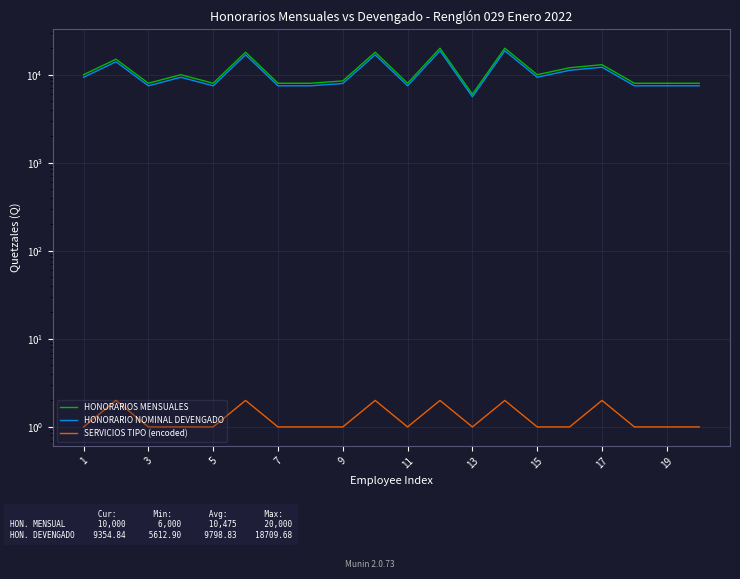

What are all the series names shown in the legend?

HONORARIOS MENSUALES, HONORARIO NOMINAL DEVENGADO, SERVICIOS TIPO (encoded)